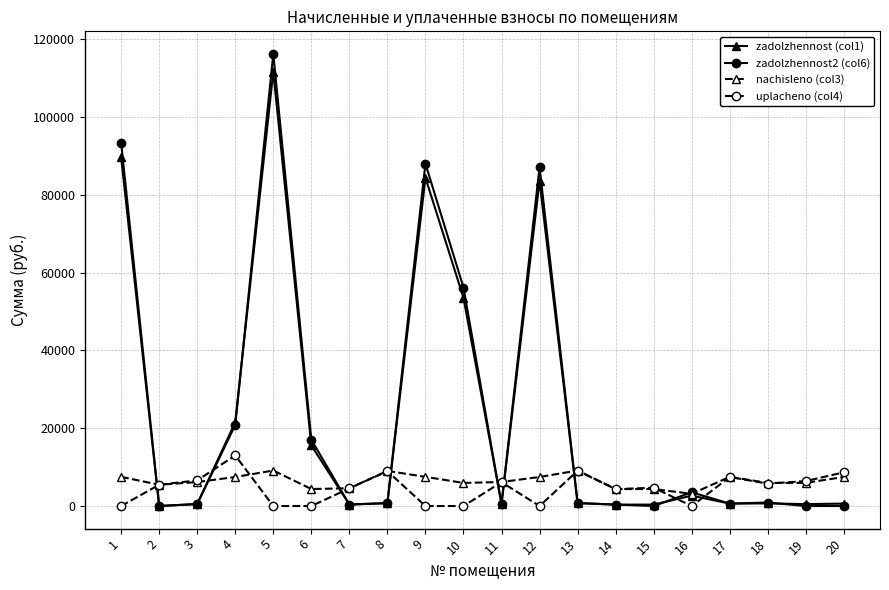

What is the difference between the highest and lowest values at 9?

87989.6